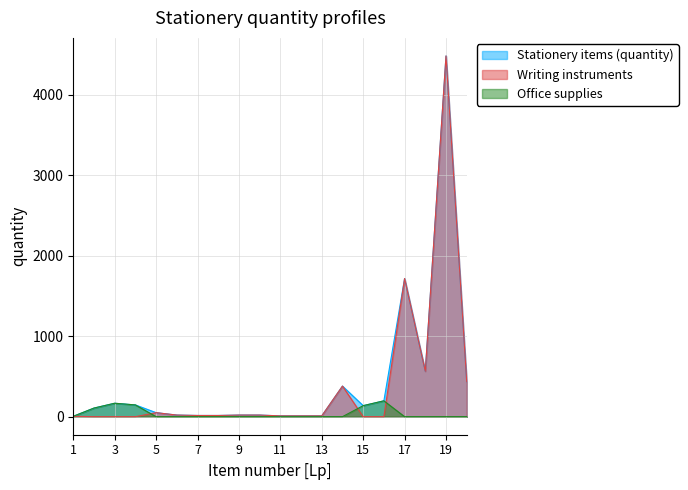

The value of Office supplies at 3 is 167. True or false?

True